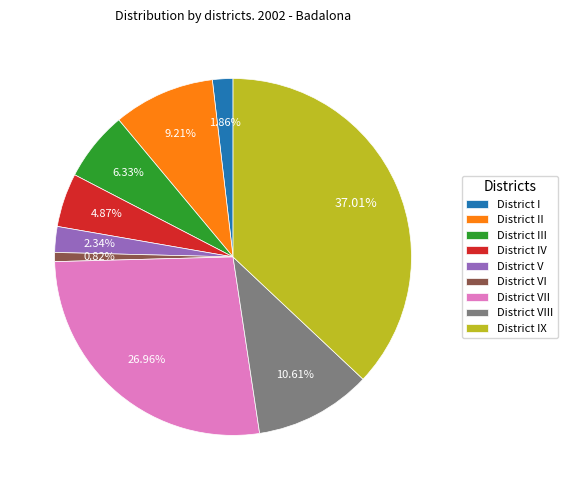

What percentage is the District I slice, to the nearest percent?

2%